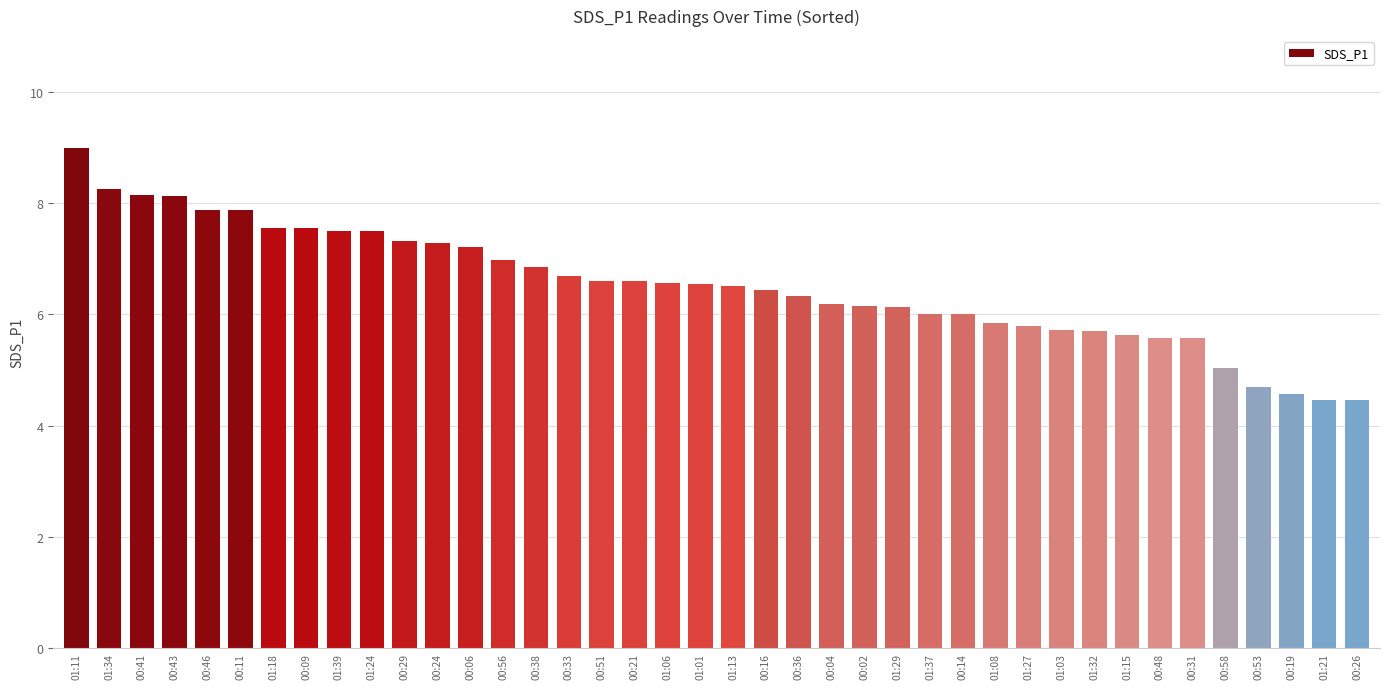

What is the difference between the second highest and second lowest values?

3.8